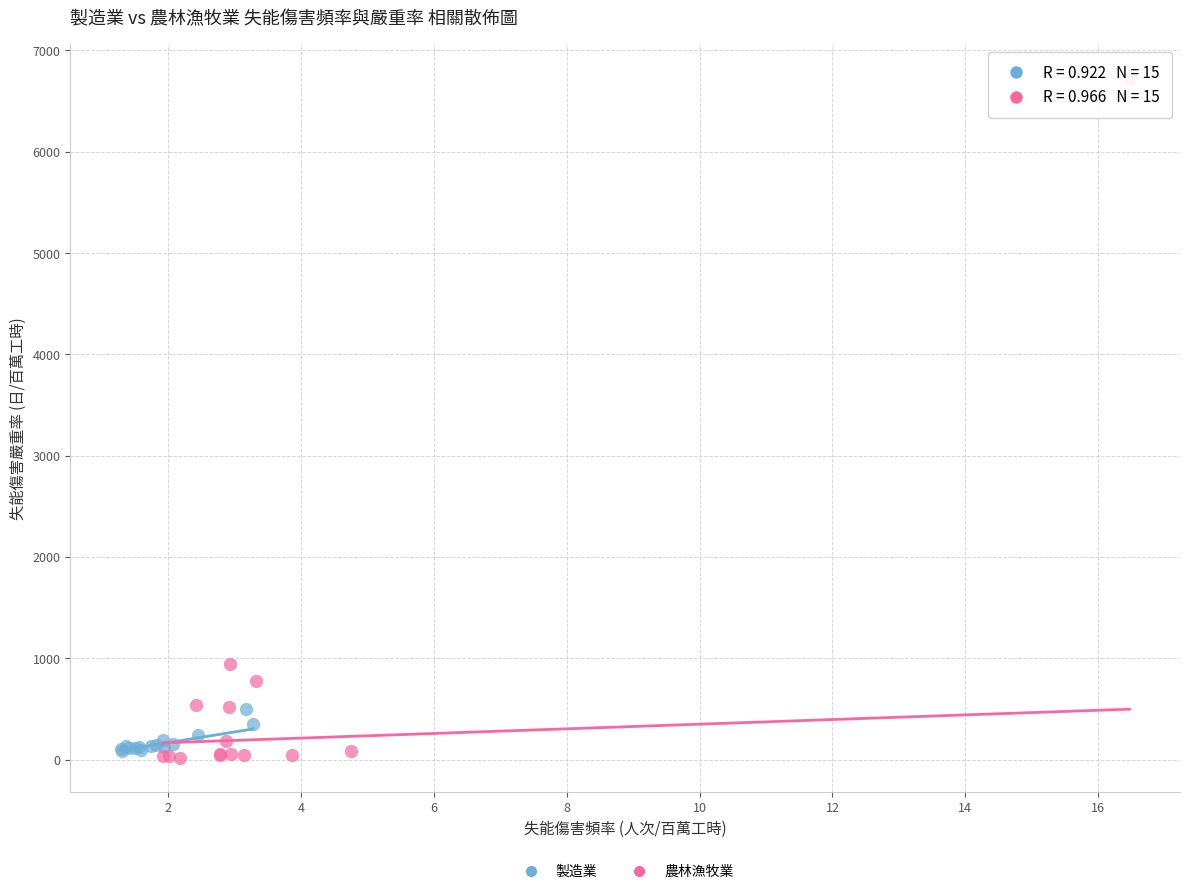

What are all the series names shown in the legend?

製造業, 農林漁牧業